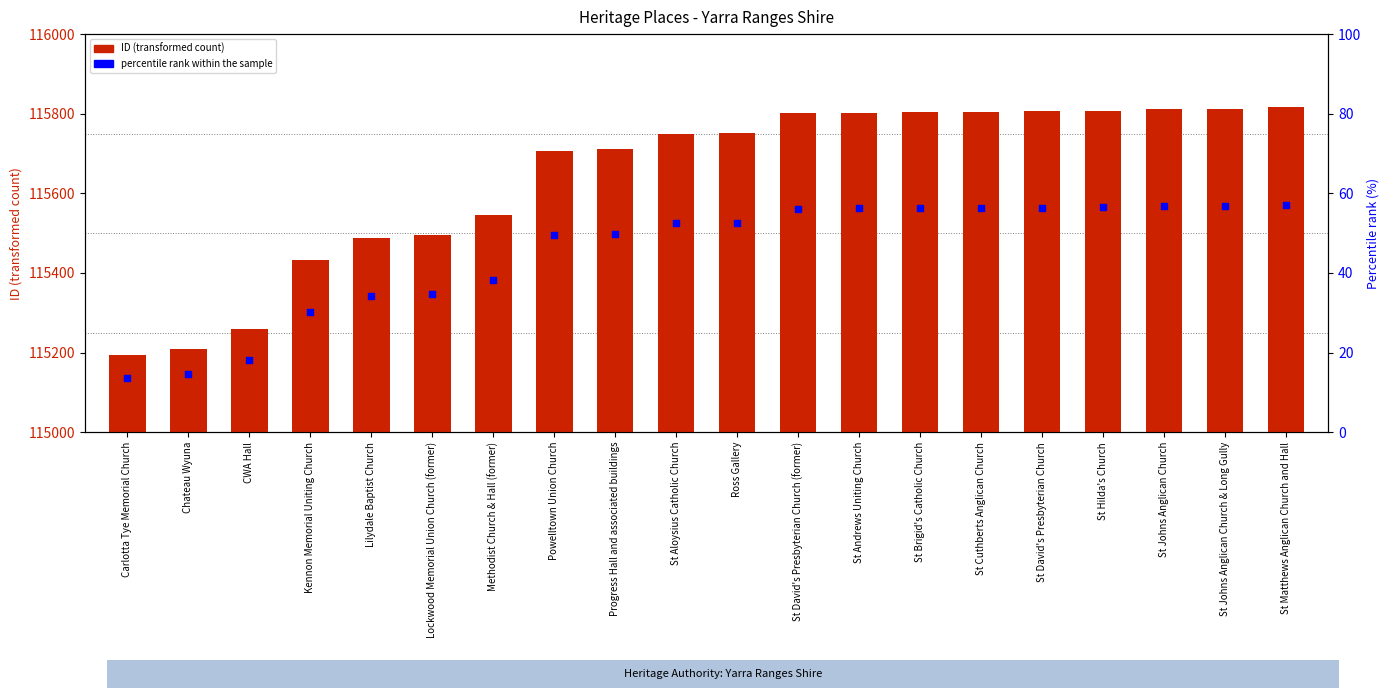

Which series contains the highest Y value?

ID (transformed count)